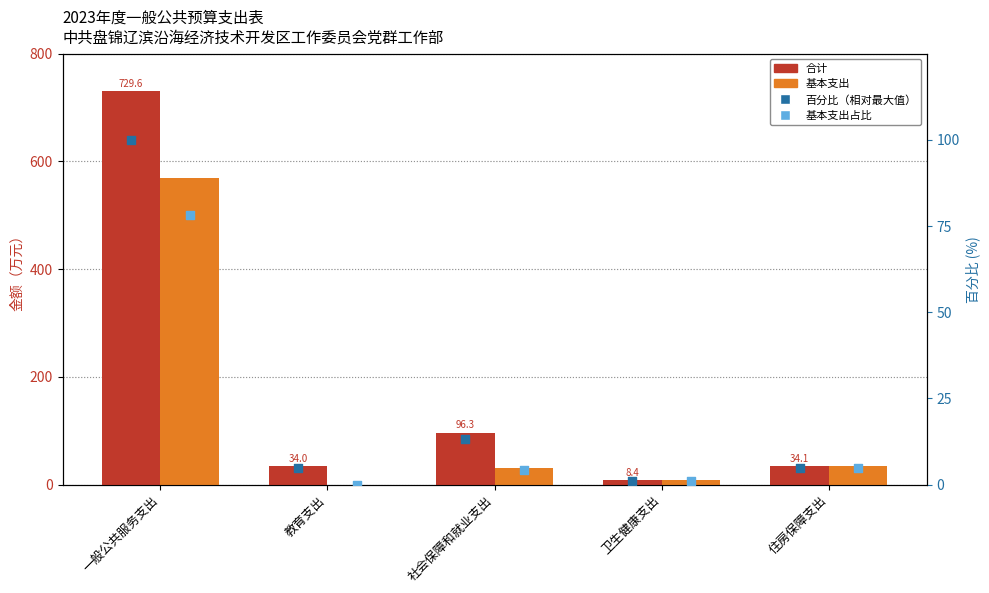

At how many categories does at least one series exceed 578?

1